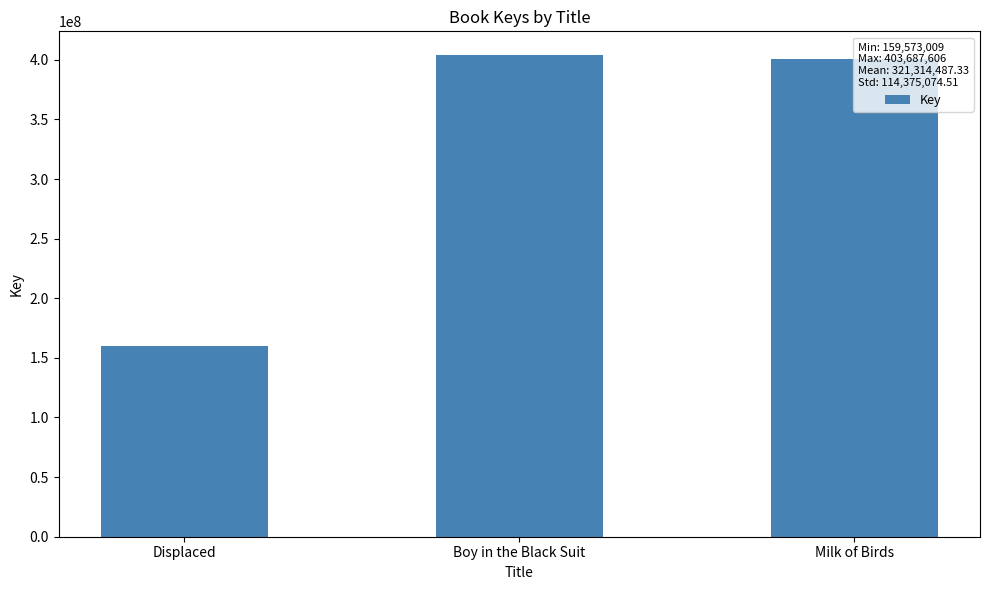

What is the ratio of the value at Displaced to the value at Milk of Birds?

0.4